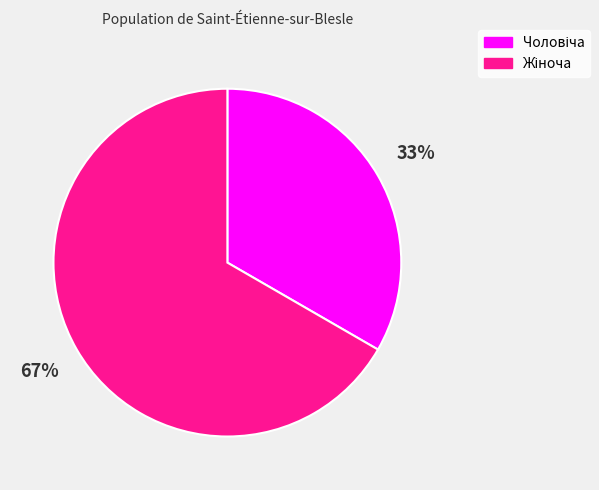

To the nearest percent, what is the average slice percentage?

50%